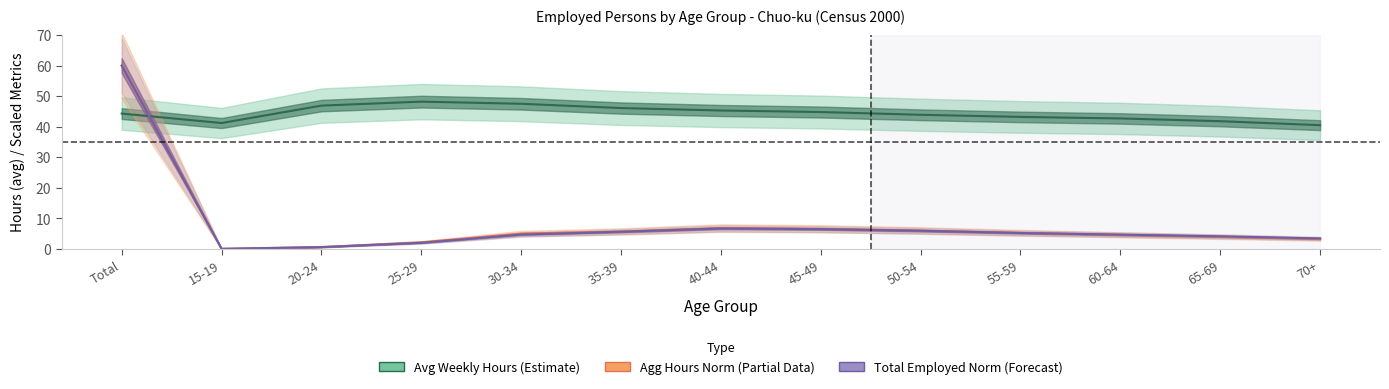

What is the label of the 12th point from the right?

15-19